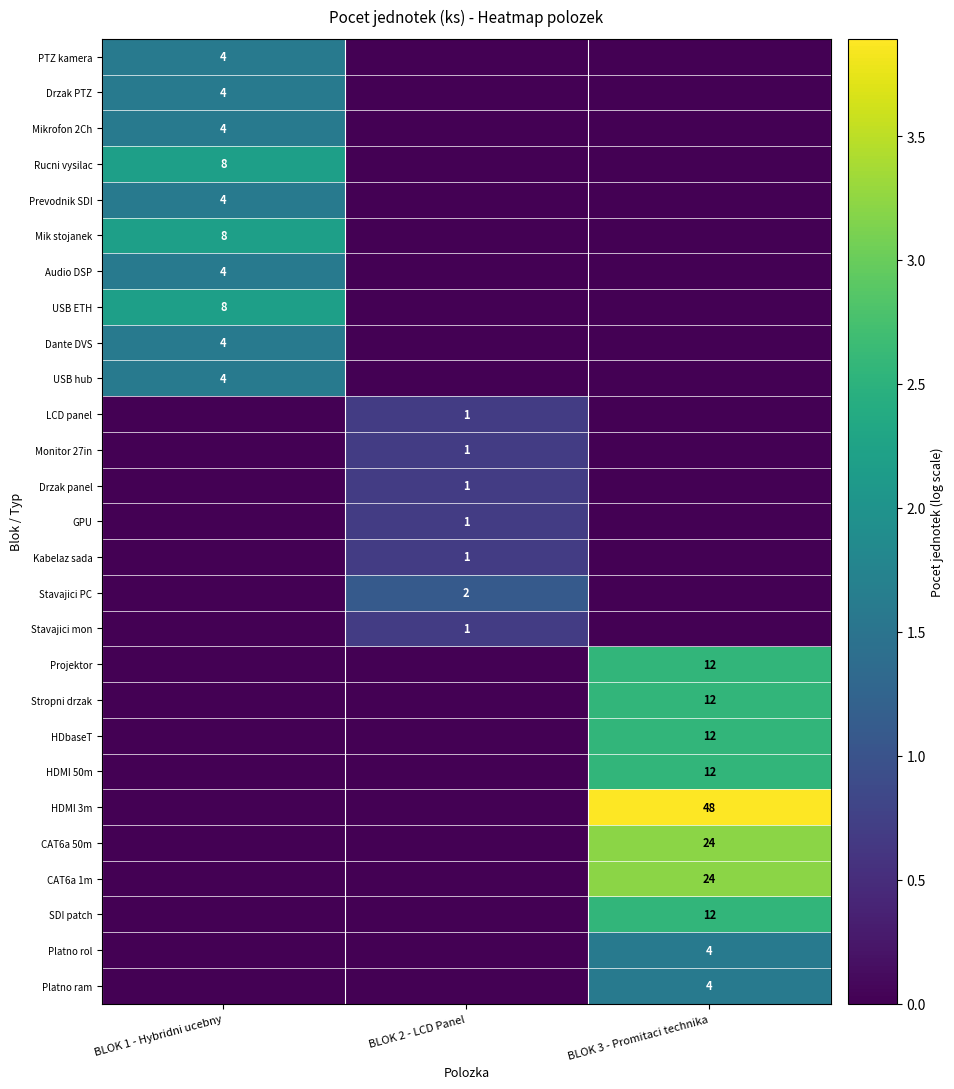

At how many categories does at least one series exceed 1?

3